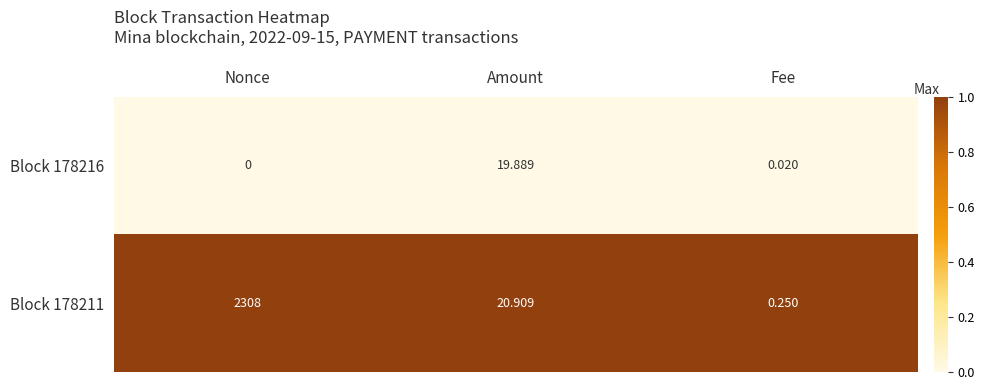

At which category does the chart reach its peak across all series?

Nonce